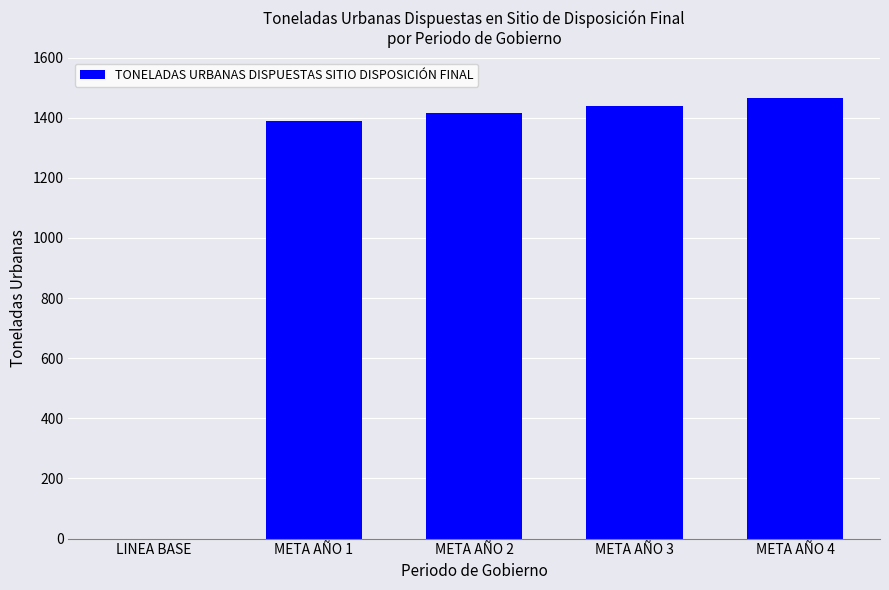

What is the change in value from LINEA BASE to META AÑO 4?

+1465